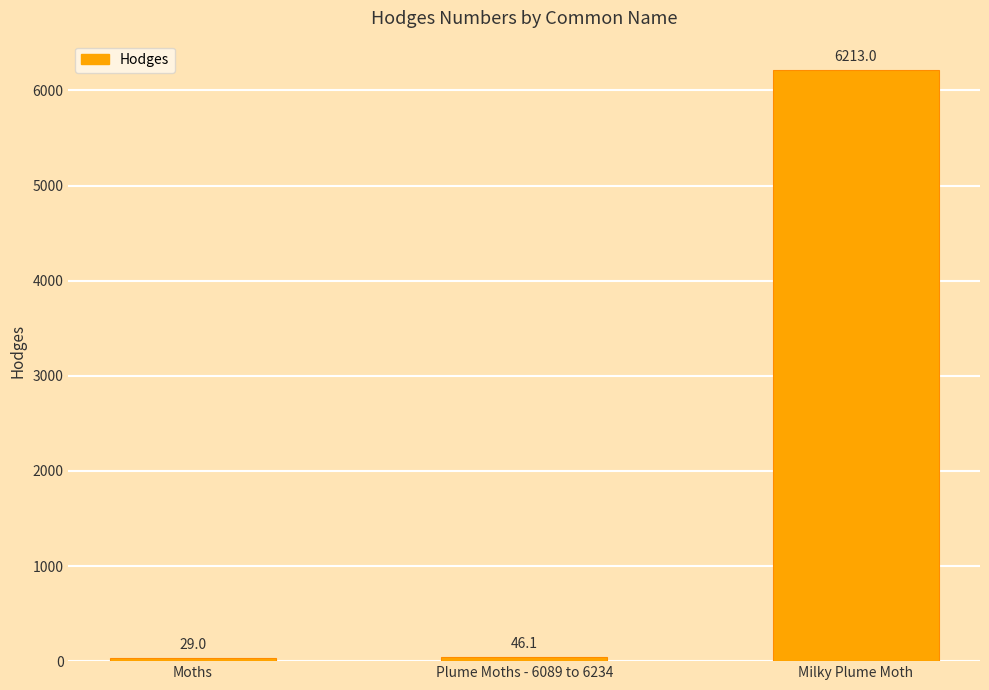

True or false: the data shows 6213.0 at Milky Plume Moth.

True